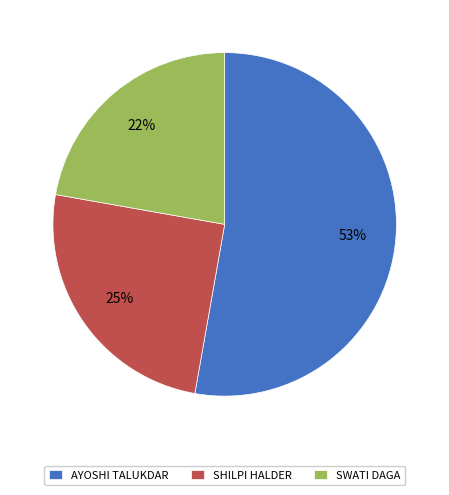

To the nearest percent, what is the difference between the largest and smallest slice percentages?

31%